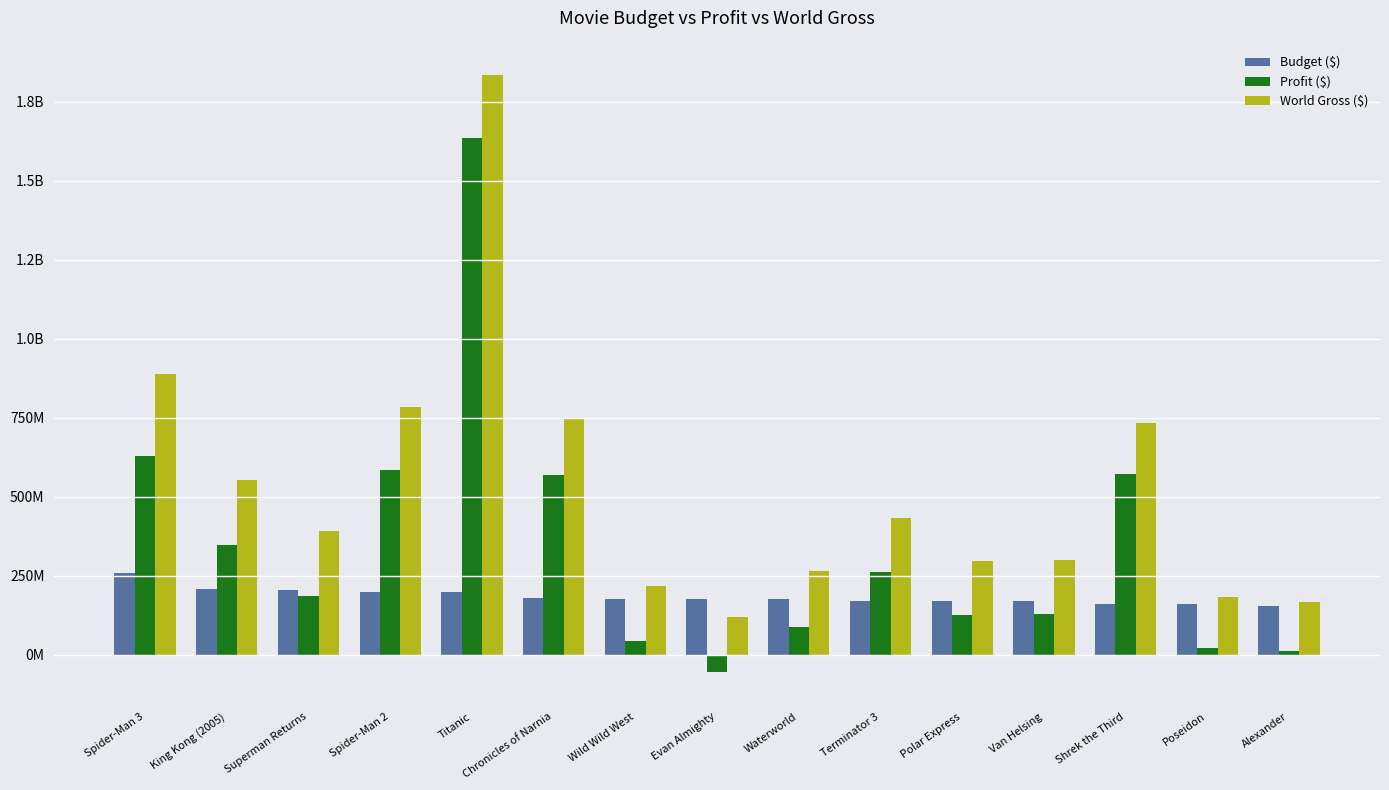

Does the chart contain any negative values?

Yes